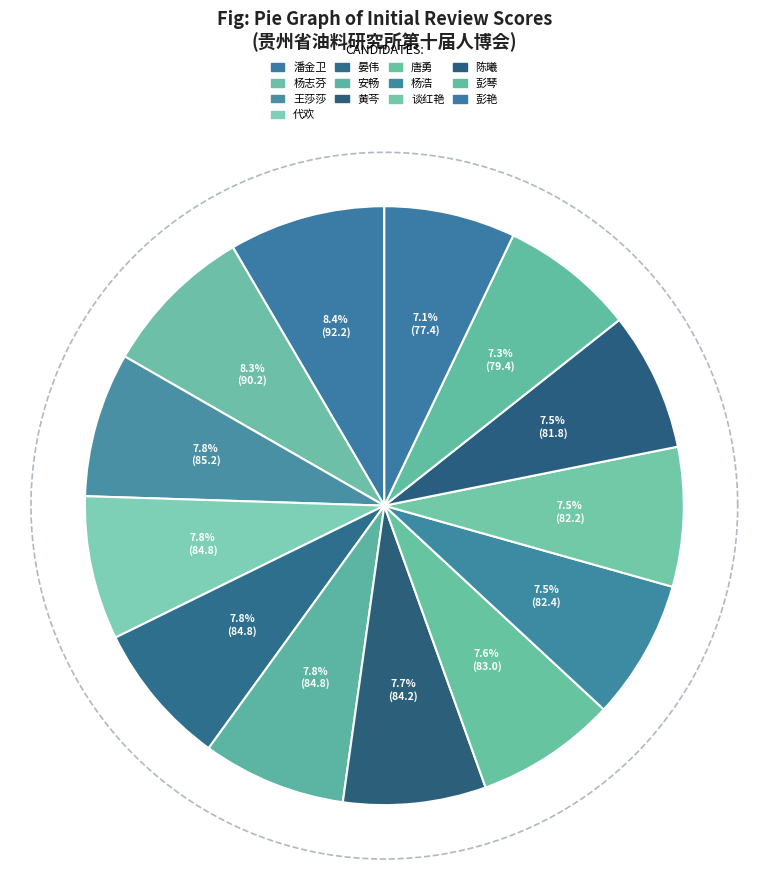

Rank the categories by value from lowest to highest.

彭艳, 彭琴, 陈曦, 谈红艳, 杨浩, 唐勇, 黄芩, 代欢, 晏伟, 安畅, 王莎莎, 杨志芬, 潘金卫